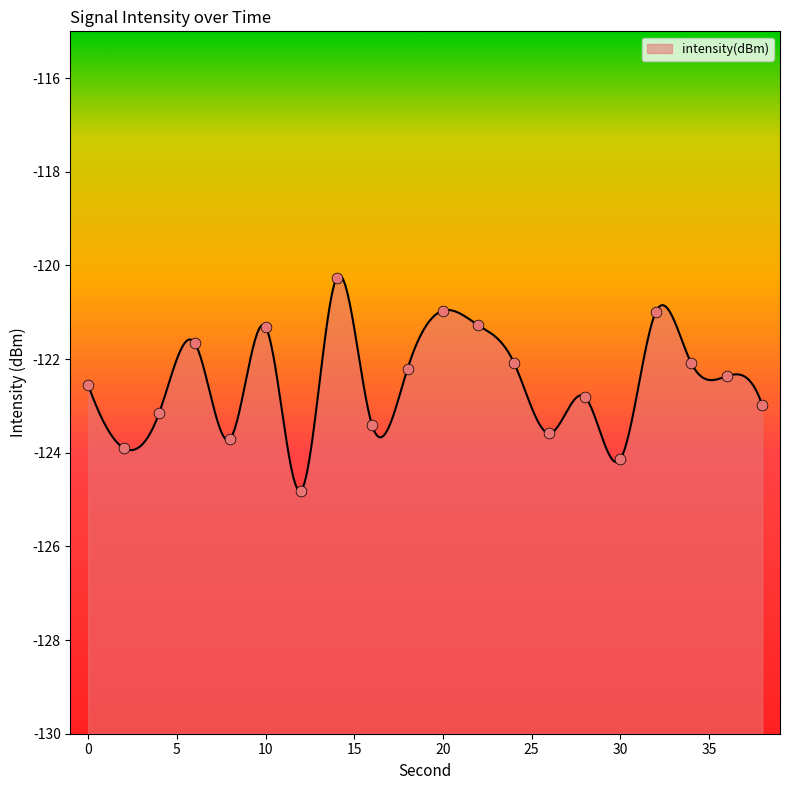

Which has a higher value, 32 or 4?

32